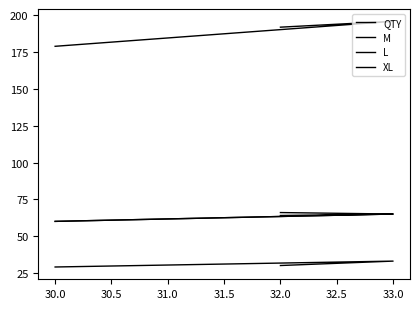

What is the difference between the second highest and minimum values in the XL series?

1